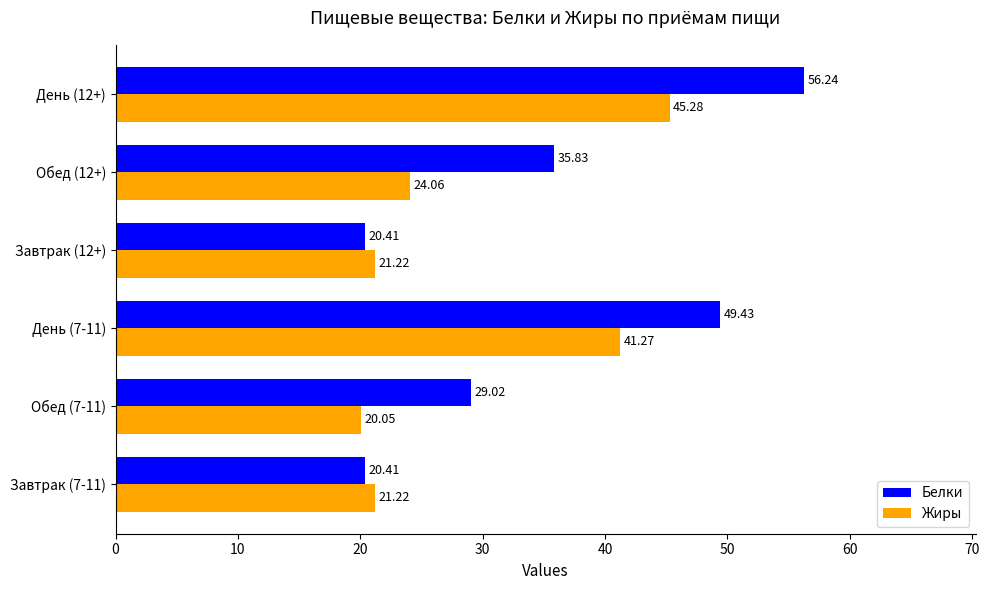

What is the greatest value displayed?

56.2